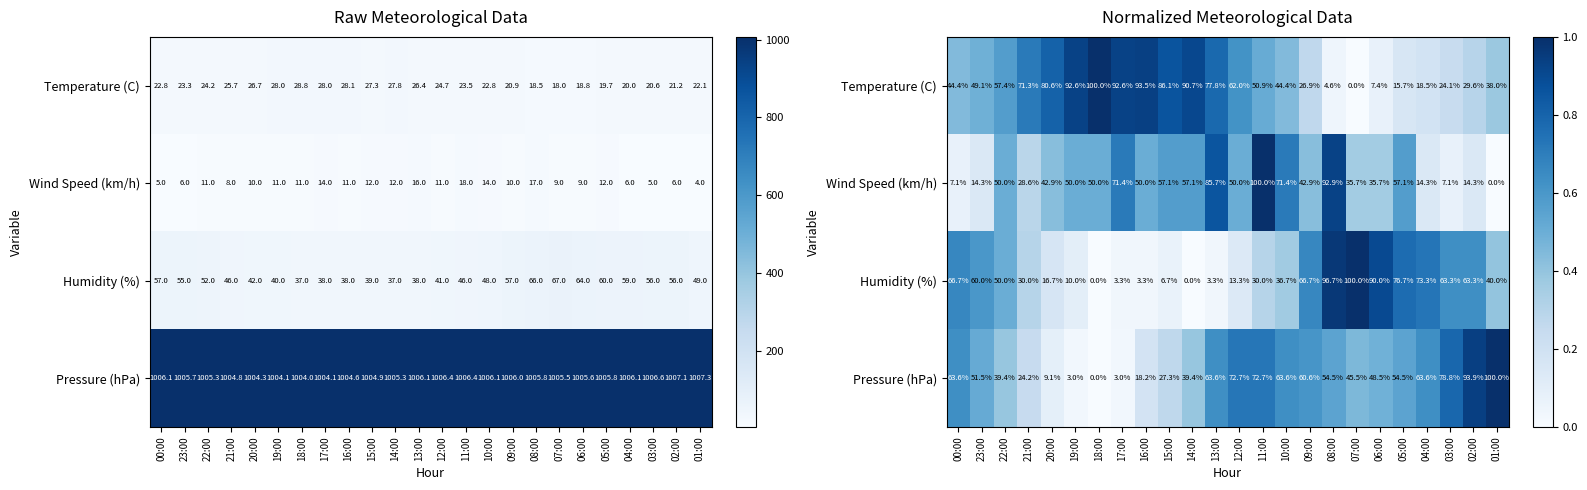

Between 16:00 and 06:00, which series saw the biggest shift?

Humidity (%)